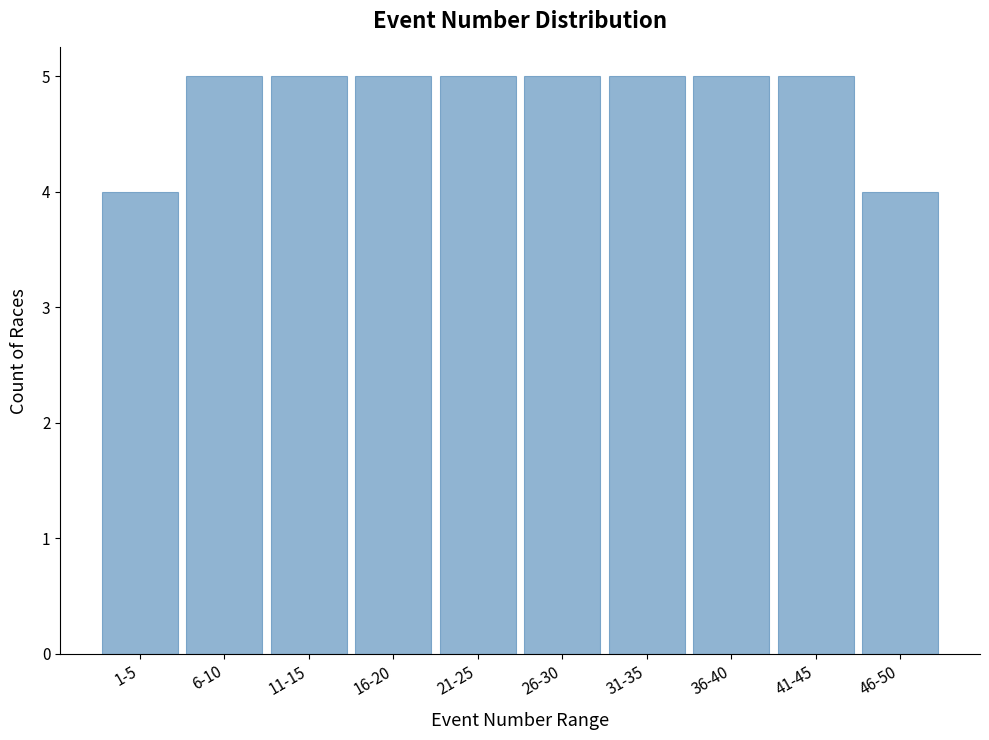

Reading left to right, extract all data points from this chart.

4	5	5	5	5	5	5	5	5	4